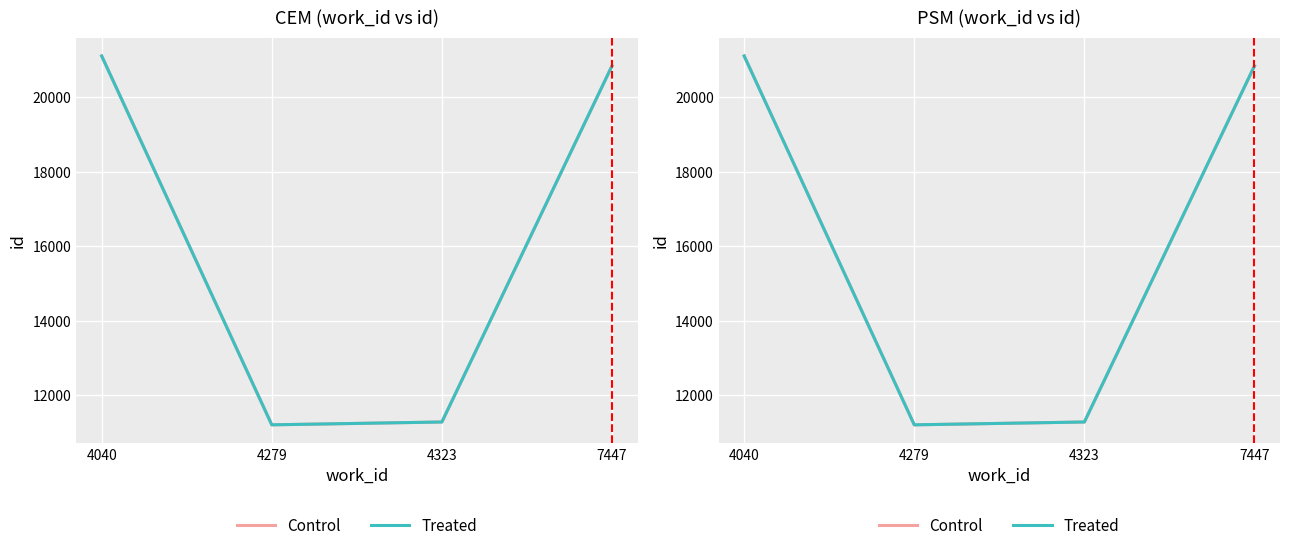

What is the value of the Control point at the 4th from the left?

20832